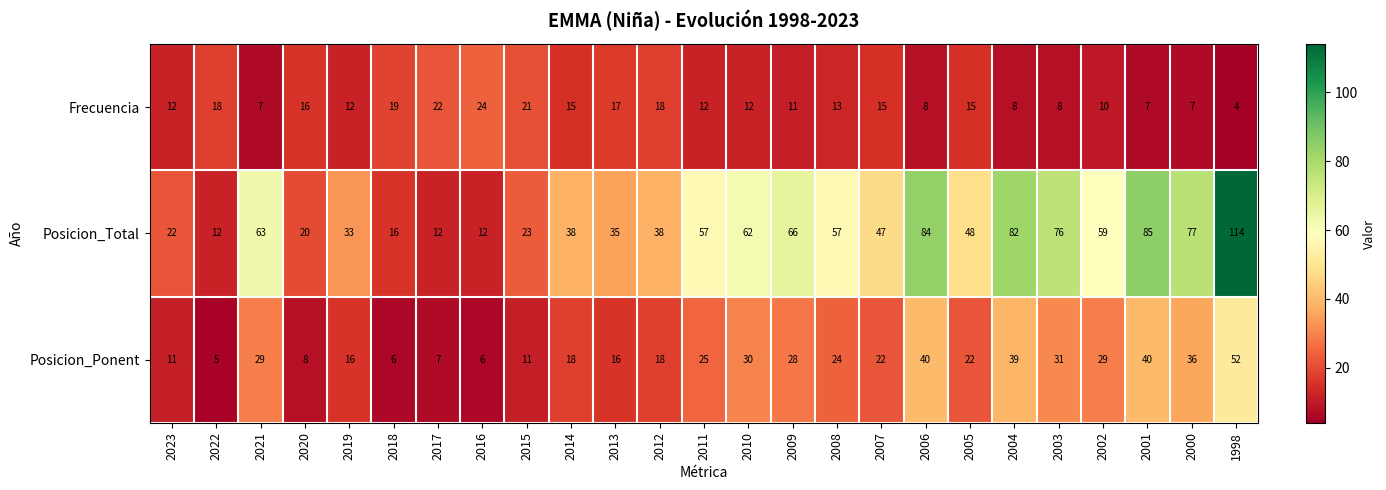

Which series changed the most between 2022 and 2005?

Posicion_Total